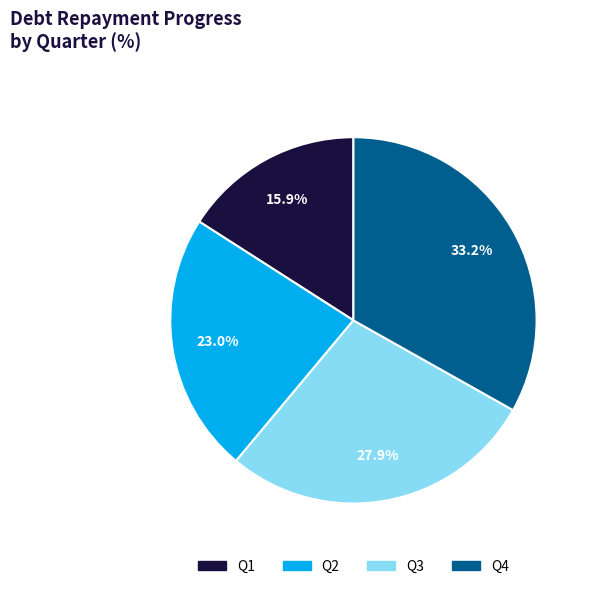

Which has a higher value, Q2 or Q1?

Q2